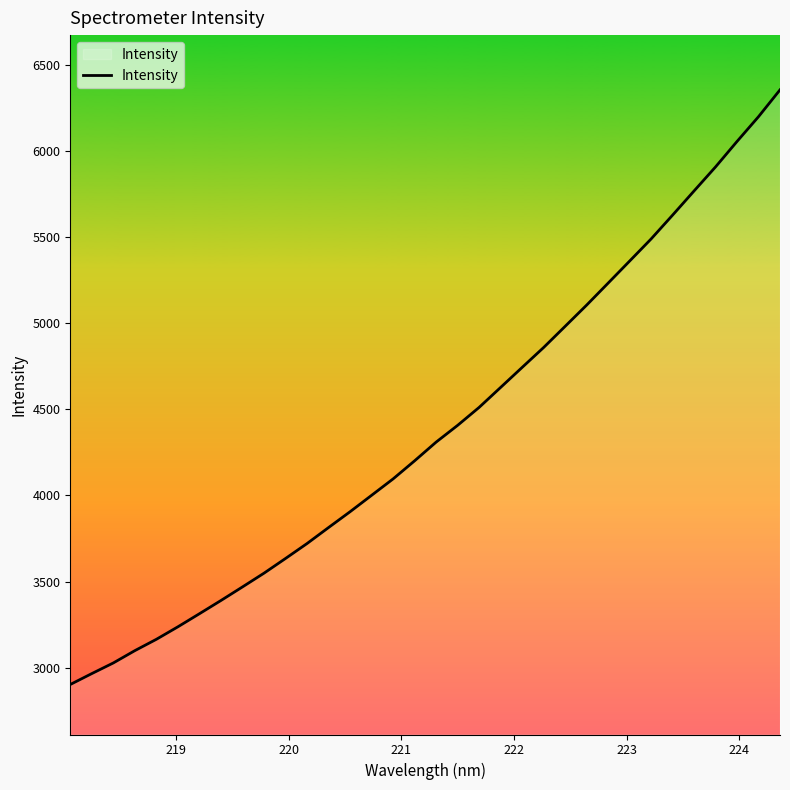

What is the maximum value shown in the chart?

6354.6